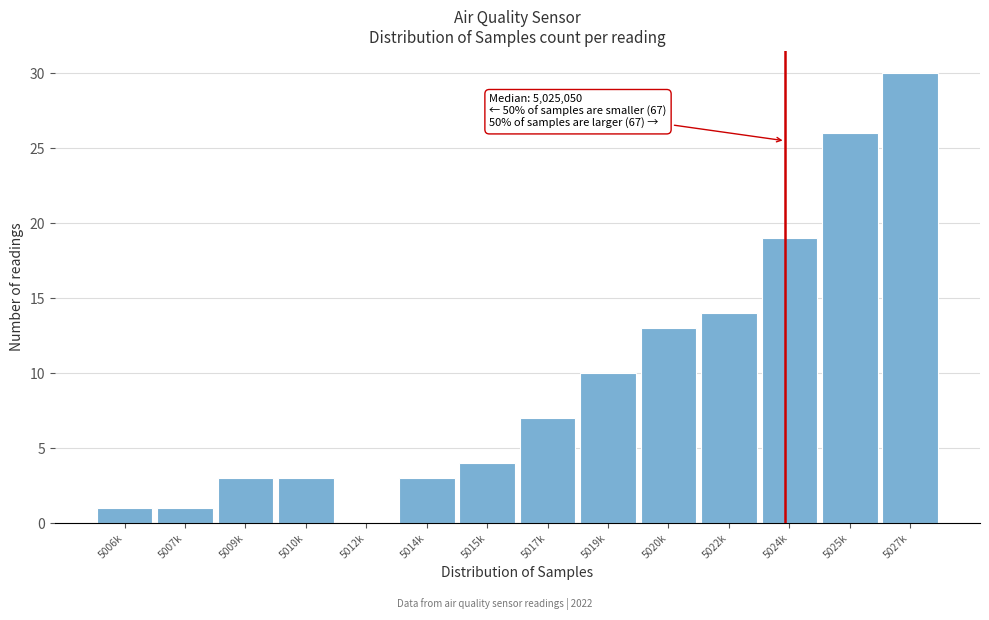

Reading left to right, list all the values displayed in this chart.

5006k=1	5007k=1	5009k=3	5010k=3	5012k=0	5014k=3	5015k=4	5017k=7	5019k=10	5020k=13	5022k=14	5024k=19	5025k=26	5027k=30